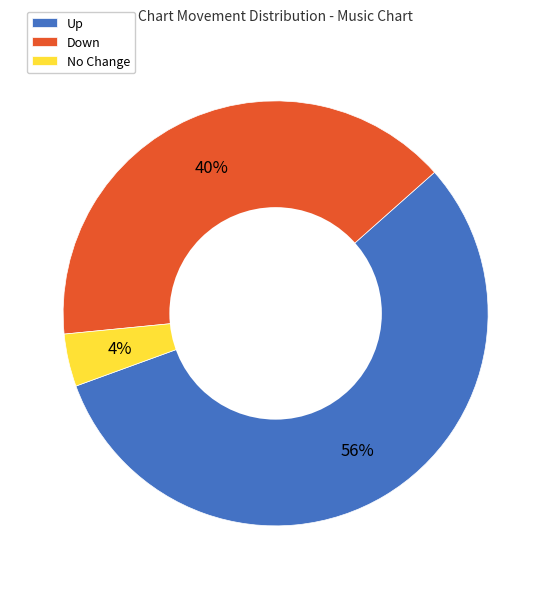

Is the sum of Down and No Change greater than half?

No